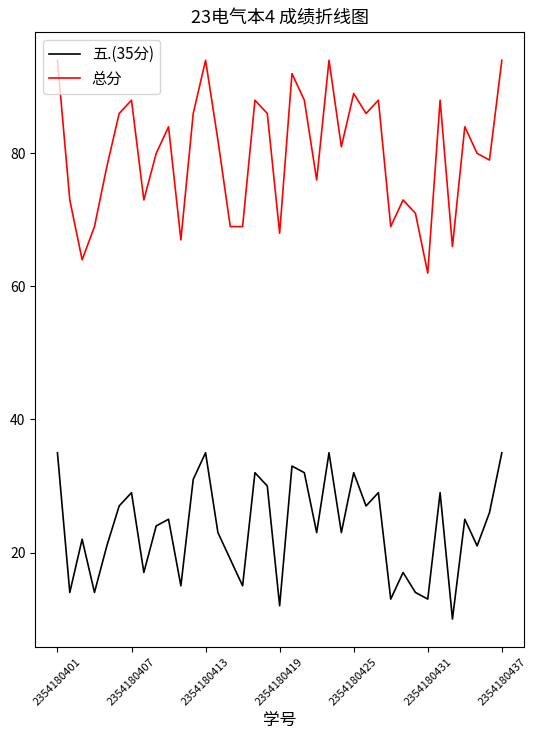

What is the maximum value shown in the chart?

94